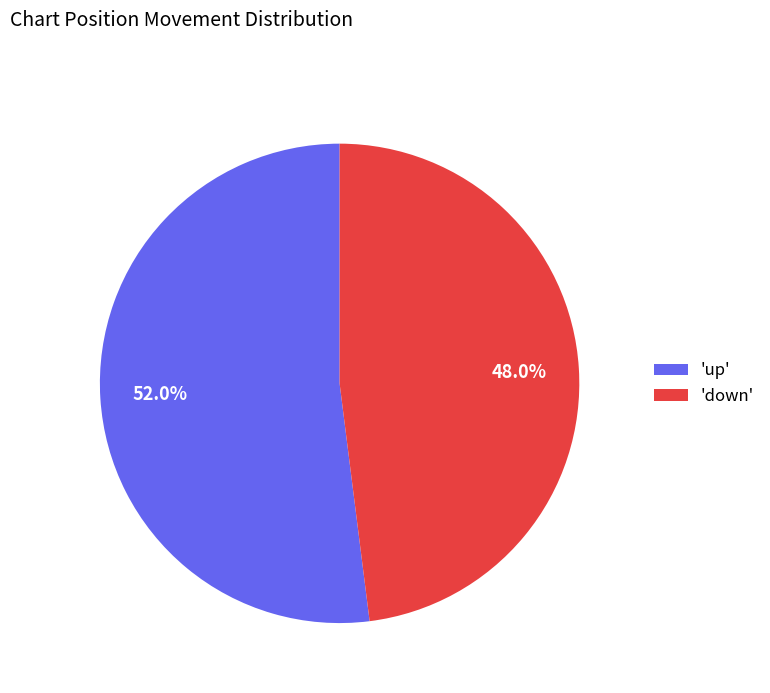

To the nearest percent, what is the average slice percentage?

50%